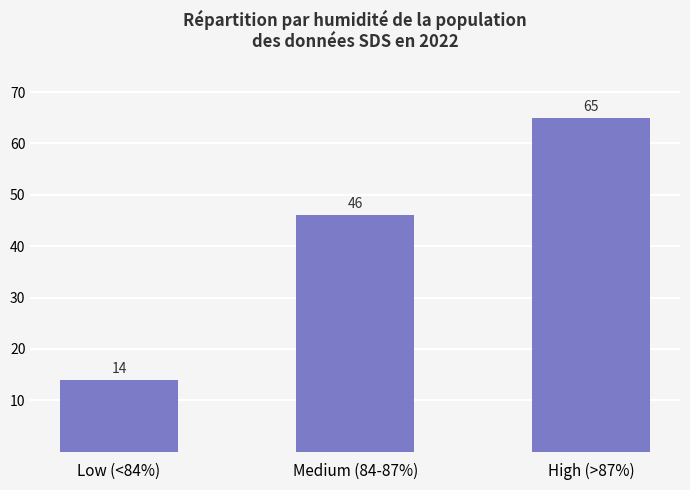

Read the value at High (>87%).

65